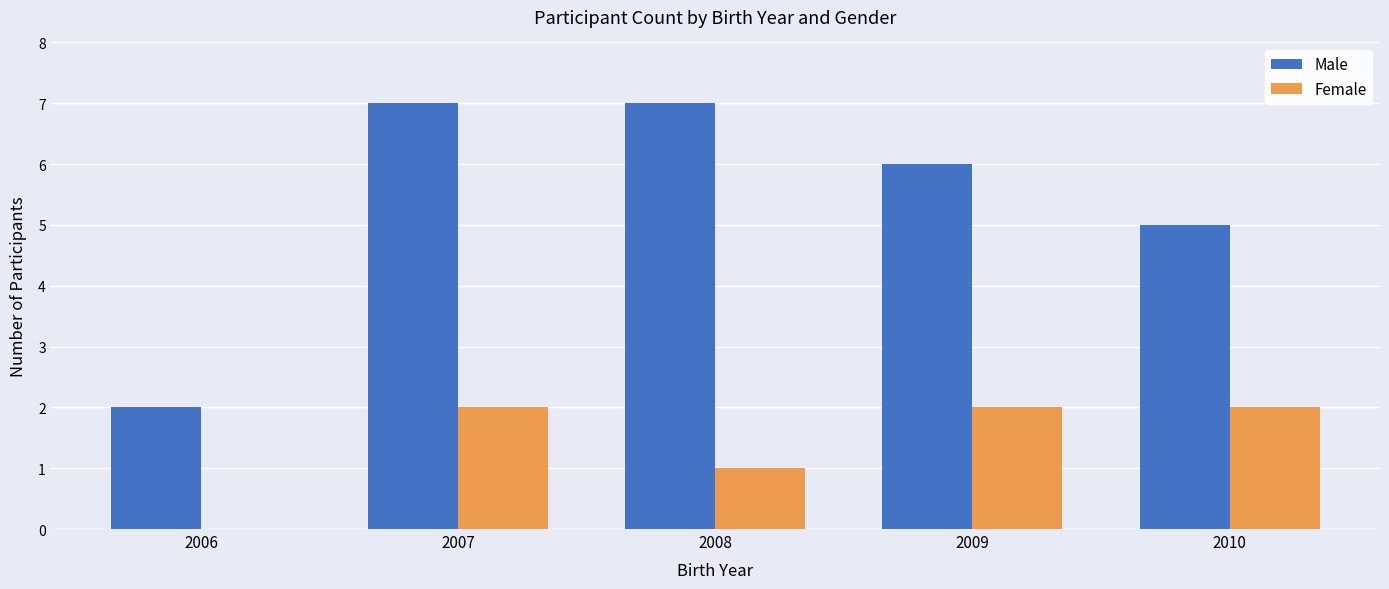

What is the maximum value shown in the chart?

7